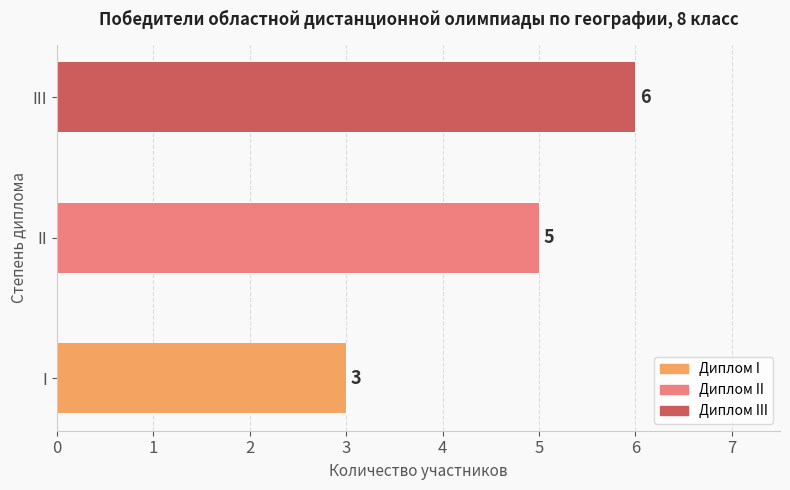

Which label corresponds to the smallest value in the chart?

I